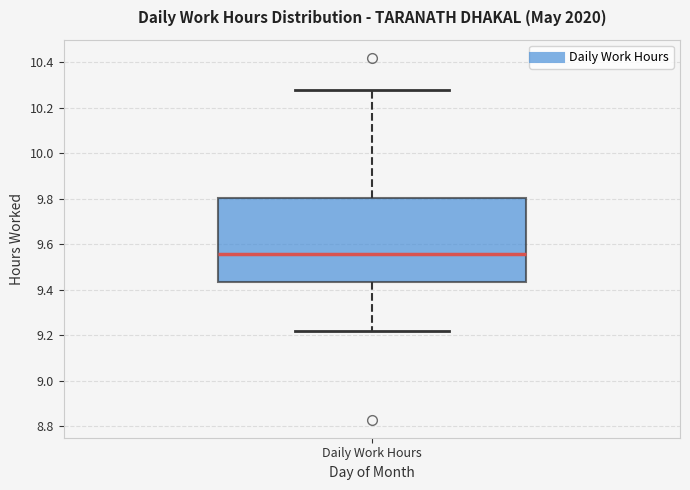

Read this box plot against the y-axis: the position of the median line, the range covered by the box, and the ends of both whiskers. The values are not printed on the chart, so give them approximately, as read against the axis.

median 9.56, box 9.44 to 9.80, whiskers 9.22 to 10.28